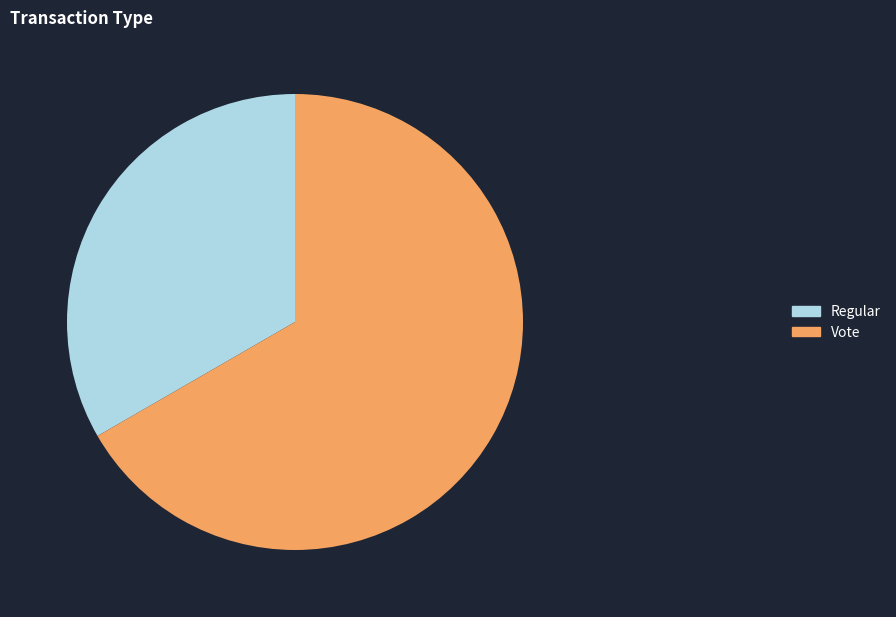

Is there a majority slice in this chart?

Yes